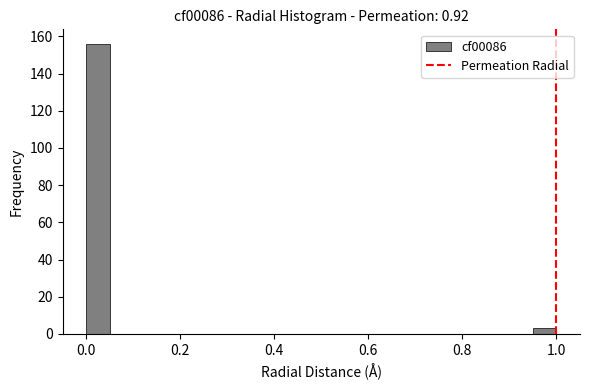

Read against the x-axis, roughly where is the centre of the tallest bar?

0.02